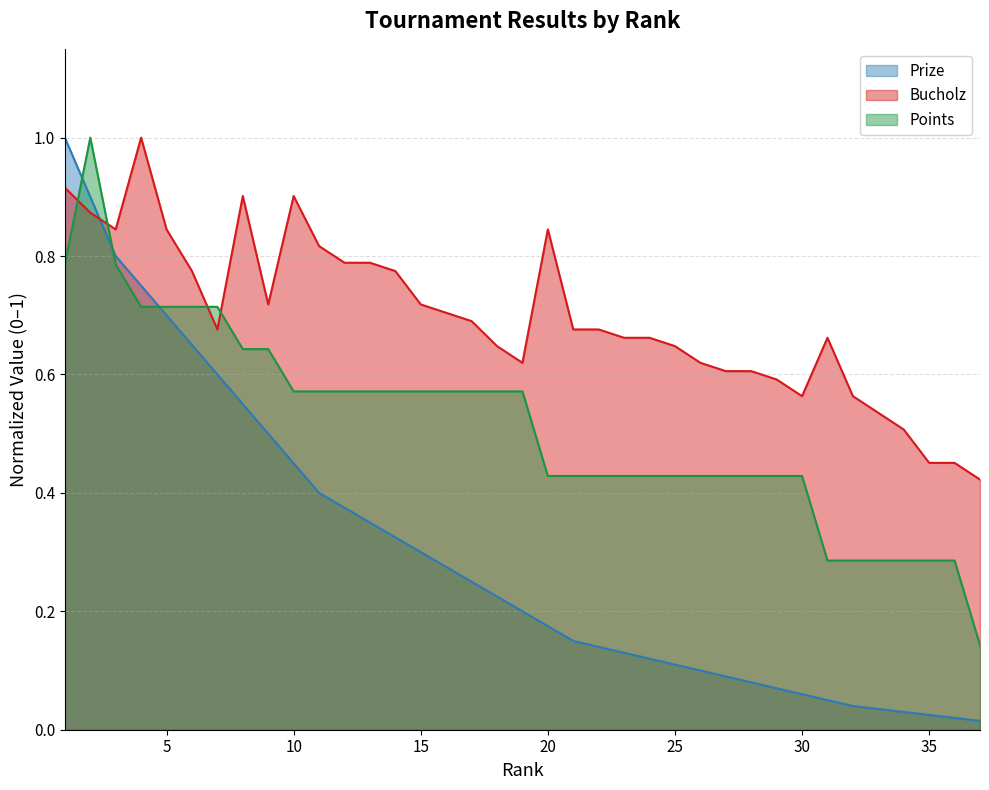

What is the difference between the maximum and minimum values in the Bucholz series?

0.6